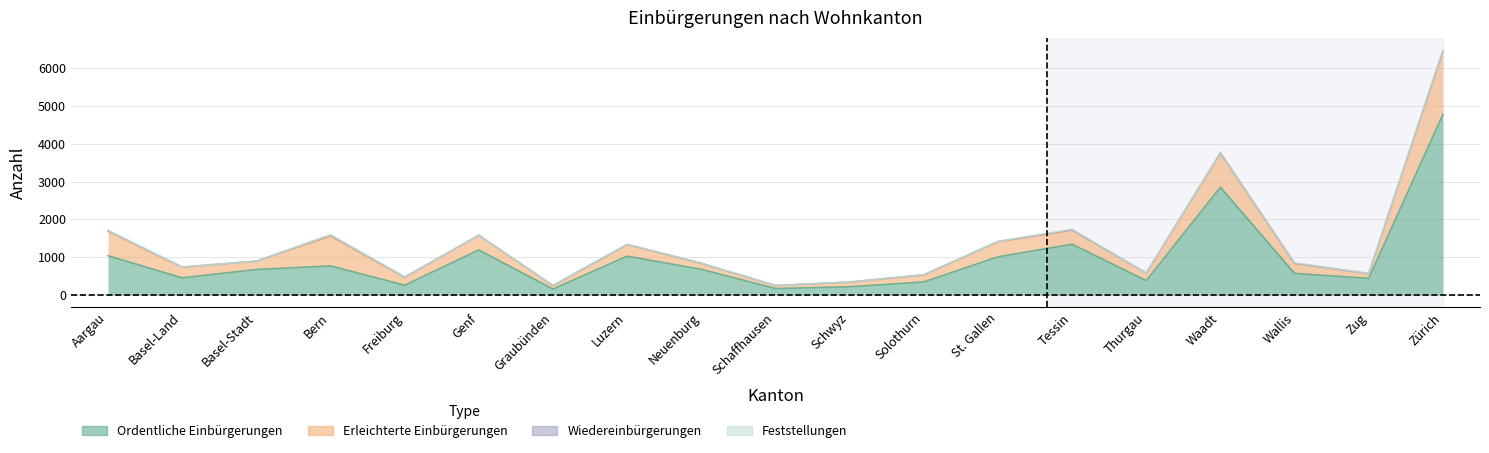

Between Genf and Waadt, which series saw the biggest shift?

Ordentliche Einbürgerungen